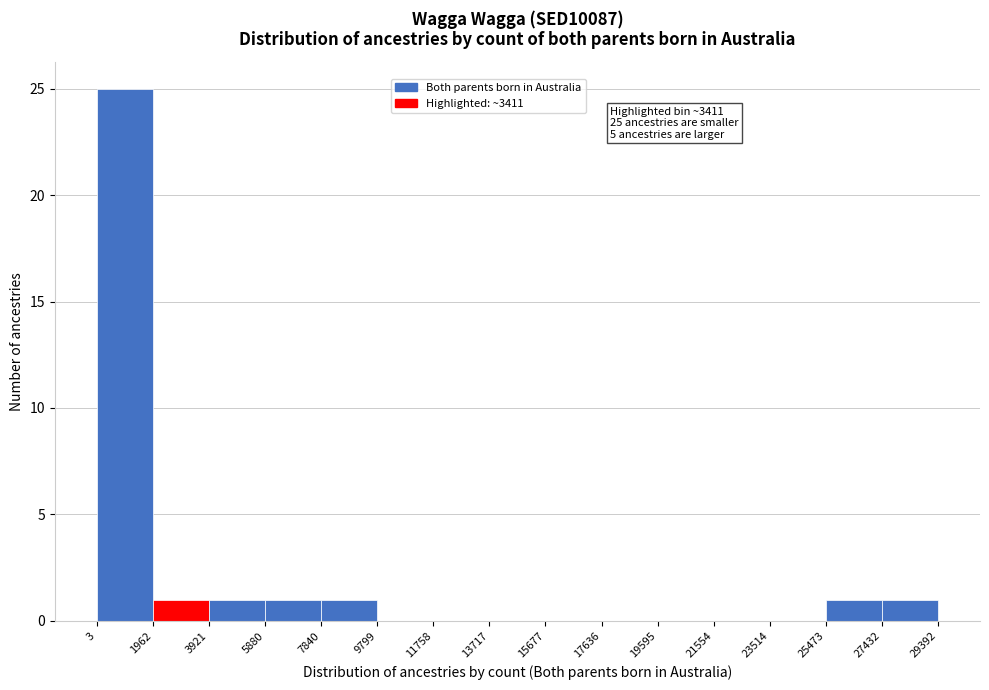

Over which range of the x-axis is the bar tallest?

3 to 1962